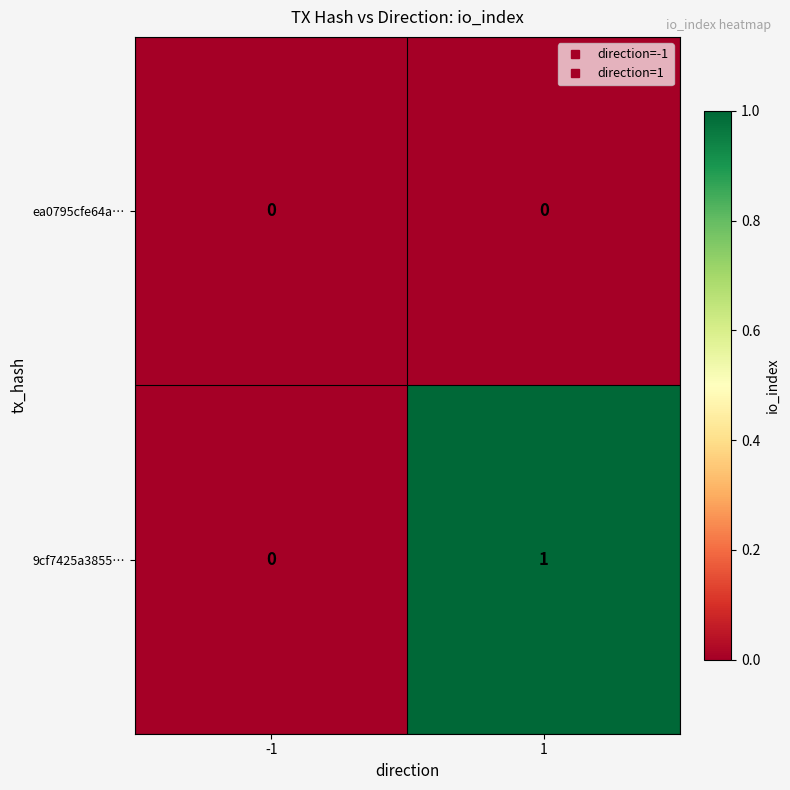

How many data points does each series have?

2